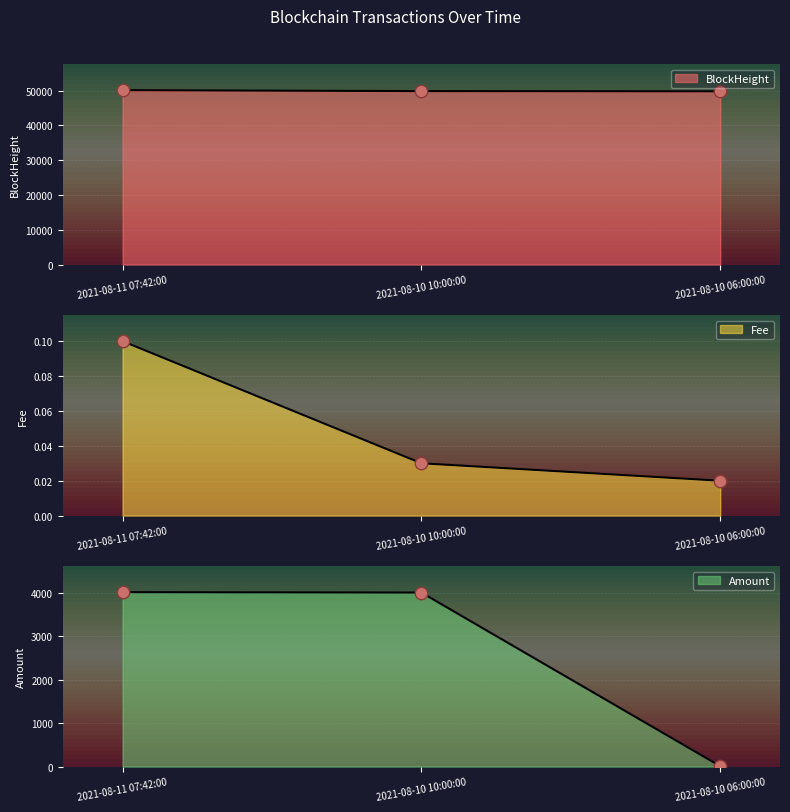

At which category is the sum across all series the highest?

2021-08-11 07:42:00